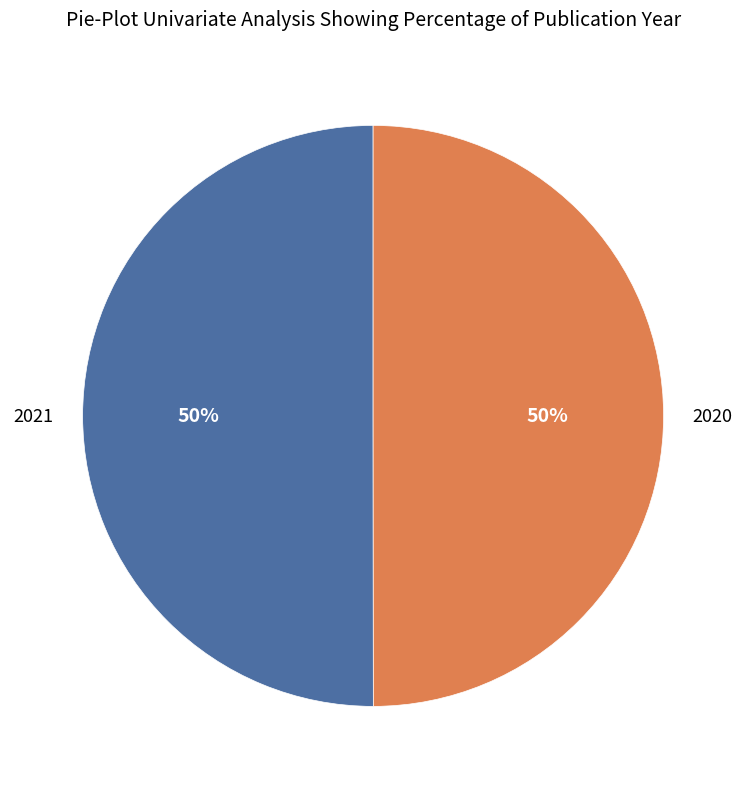

Approximately how many times larger is the value at 2020 compared to 2021?

1.0